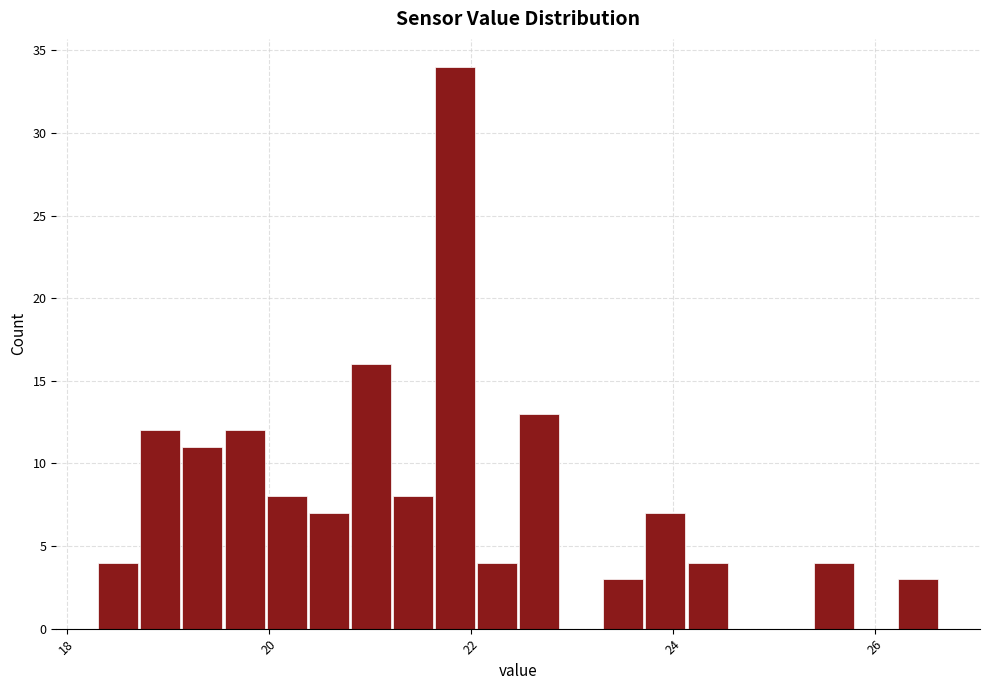

Around what value on the x-axis is the tallest bar? Give the approximate position of its centre, as read against the axis.

21.8